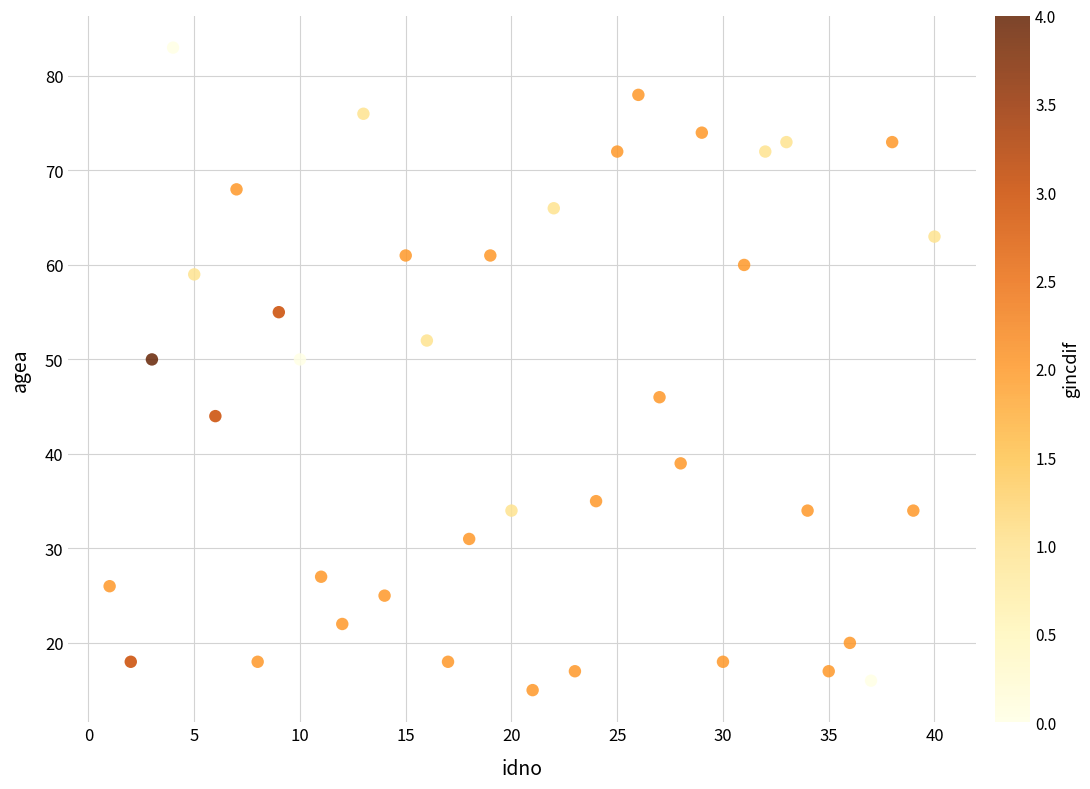

What is the range of X values (max minus min)?

39